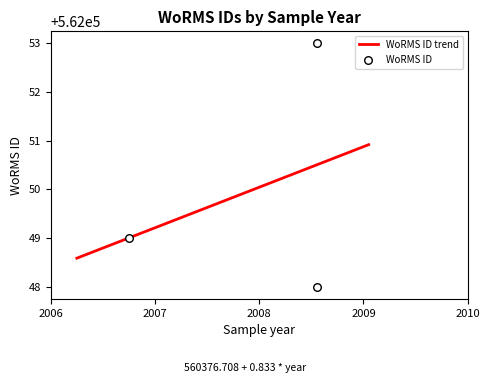

What is the change in value from 2008-07-19 to 2006-10-03?

-4